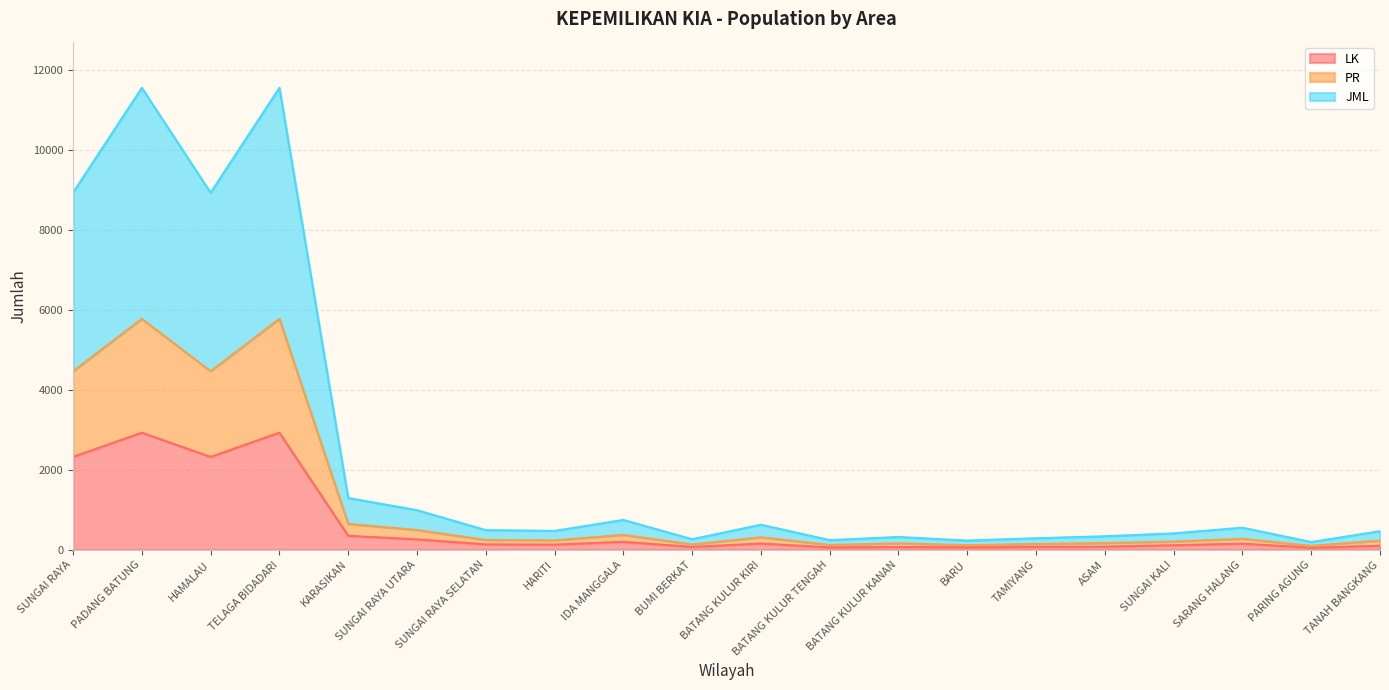

Where does the JML series first go above 492?

SUNGAI RAYA